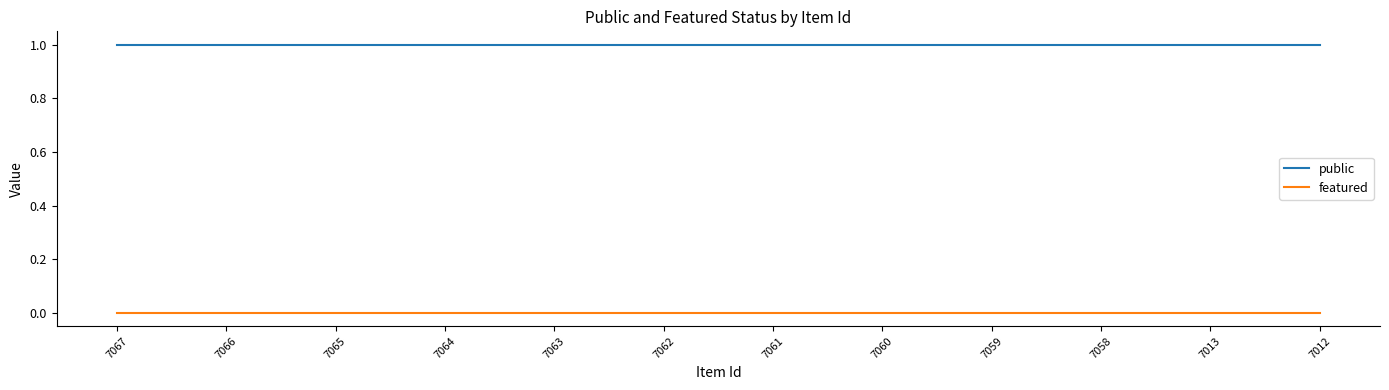

Is the value of public at 7063 greater than the value of featured at 7063?

Yes